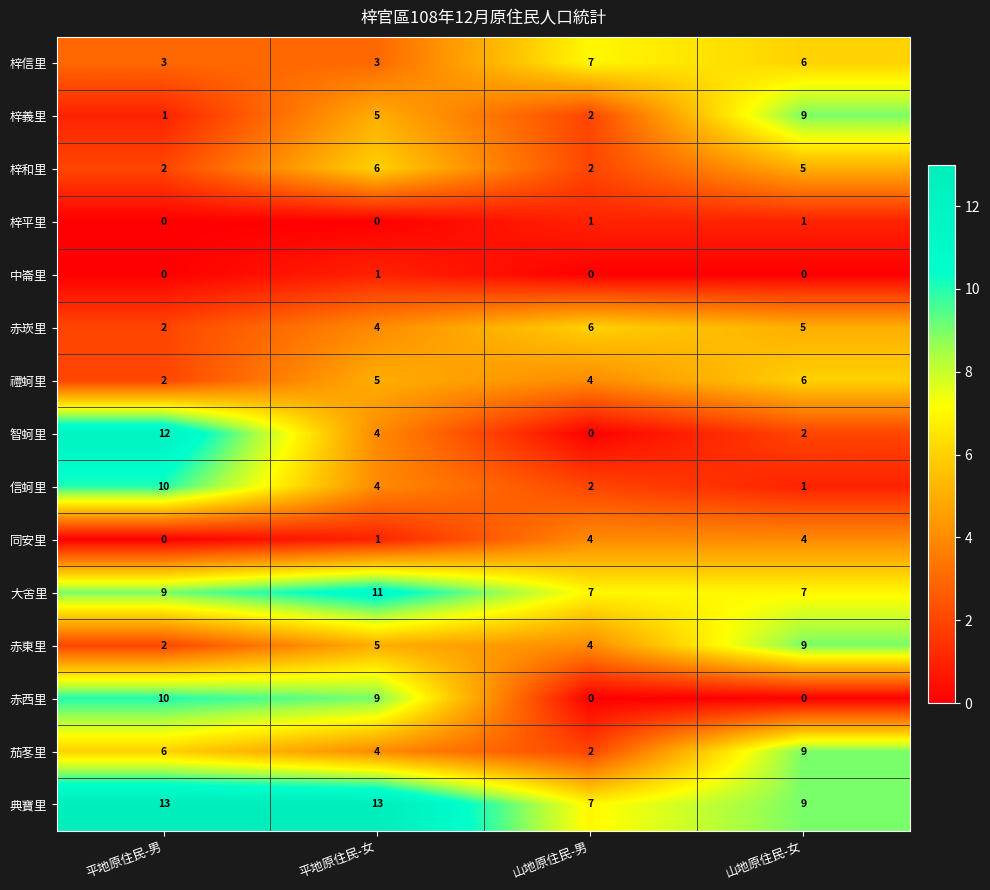

What is the difference between the maximum and second lowest values in the 茄苳里 series?

5